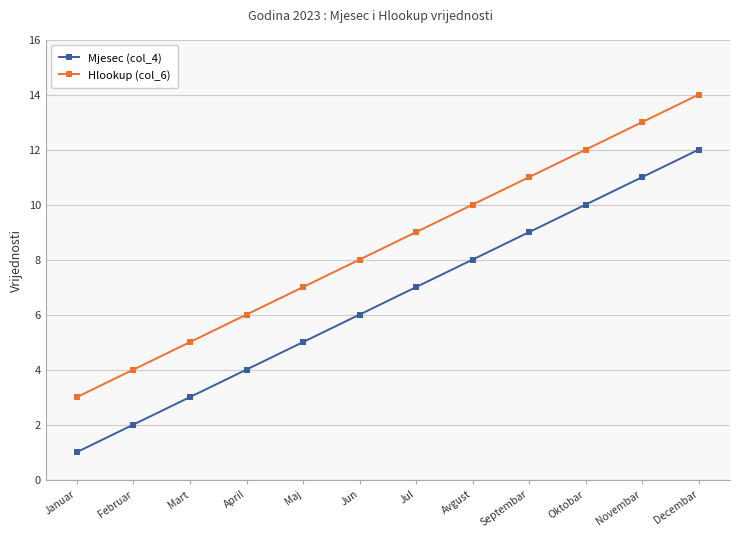

What is the sum of the Hlookup (col_6) values at Avgust and Jun?

18